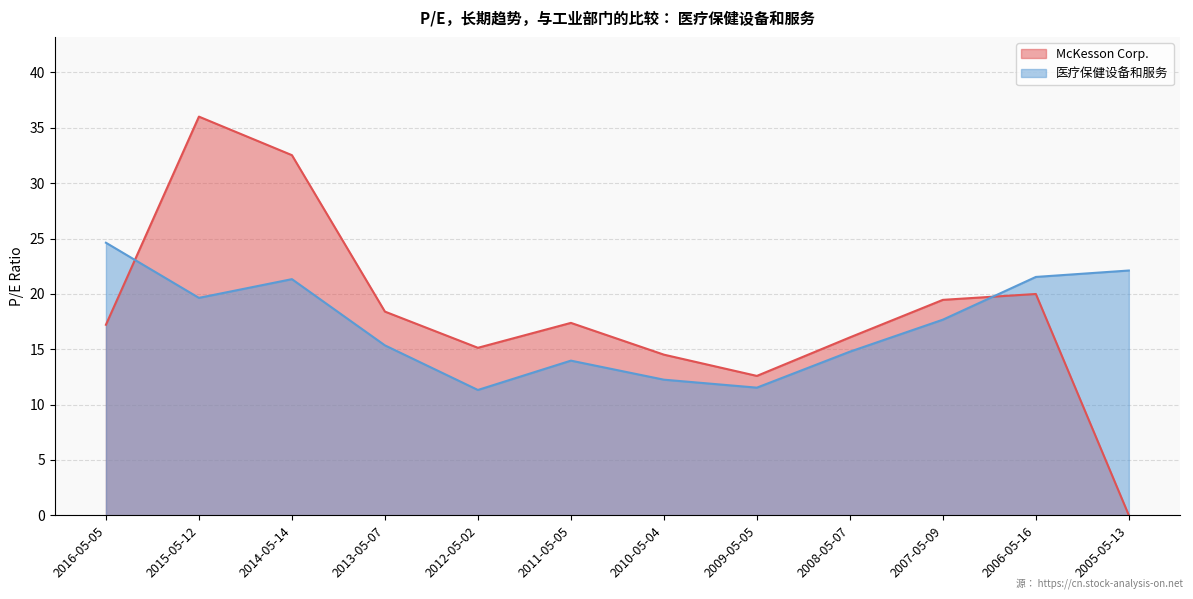

What is the difference between the maximum and minimum values in the 医疗保健设备和服务 series?

13.3